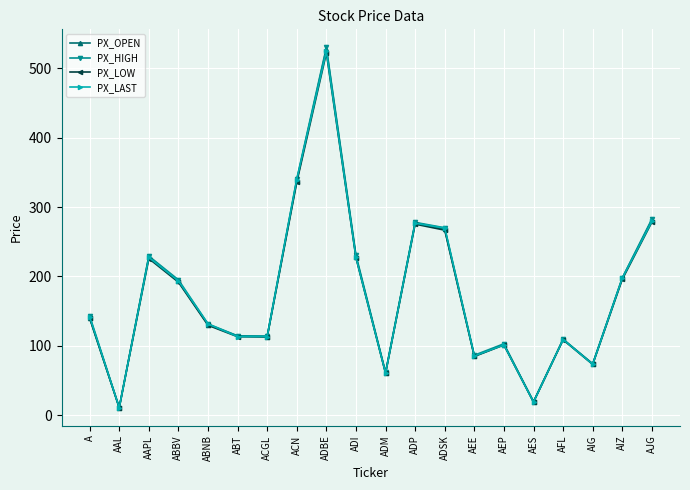

What is the spread (max minus min) of values at ACN?

4.7